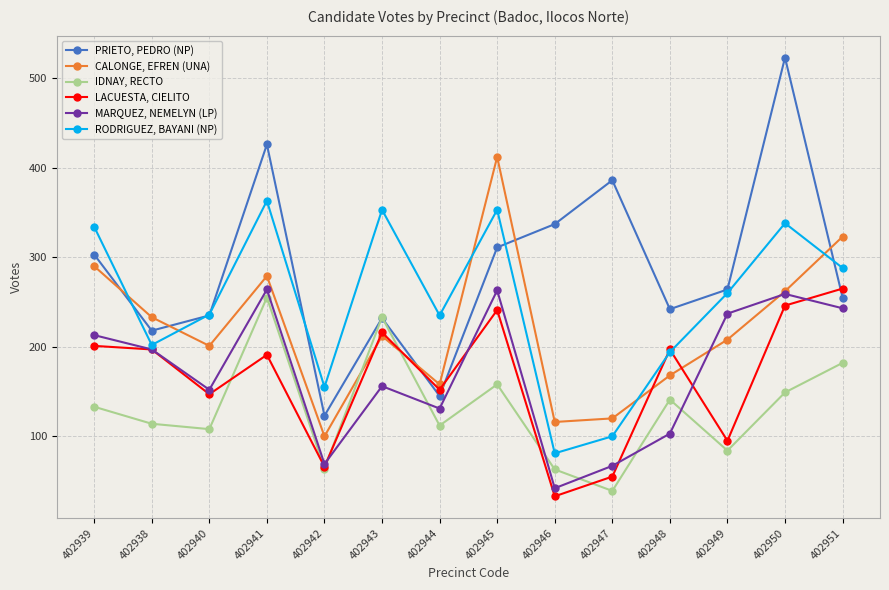

Read the LACUESTA, CIELITO value at 402943.

216